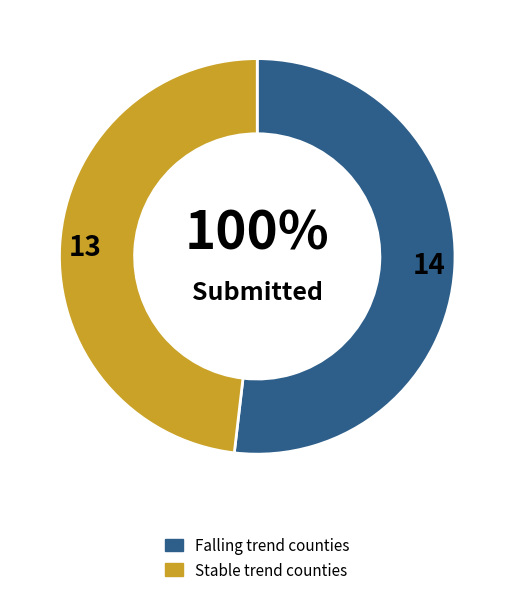

What is the largest slice in the pie chart?

falling